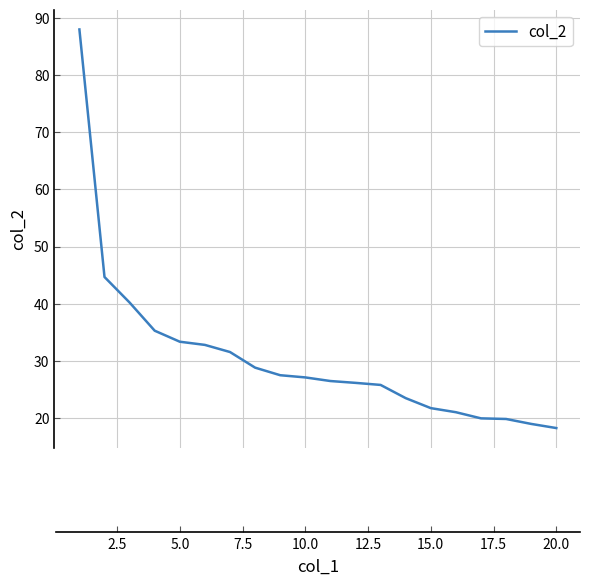

What is the difference between the maximum and minimum values?

69.8